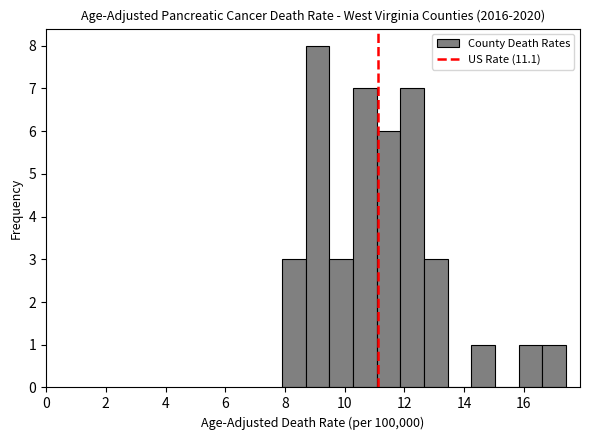

Around what value on the x-axis is the tallest bar? Give the approximate position of its centre, as read against the axis.

9.0